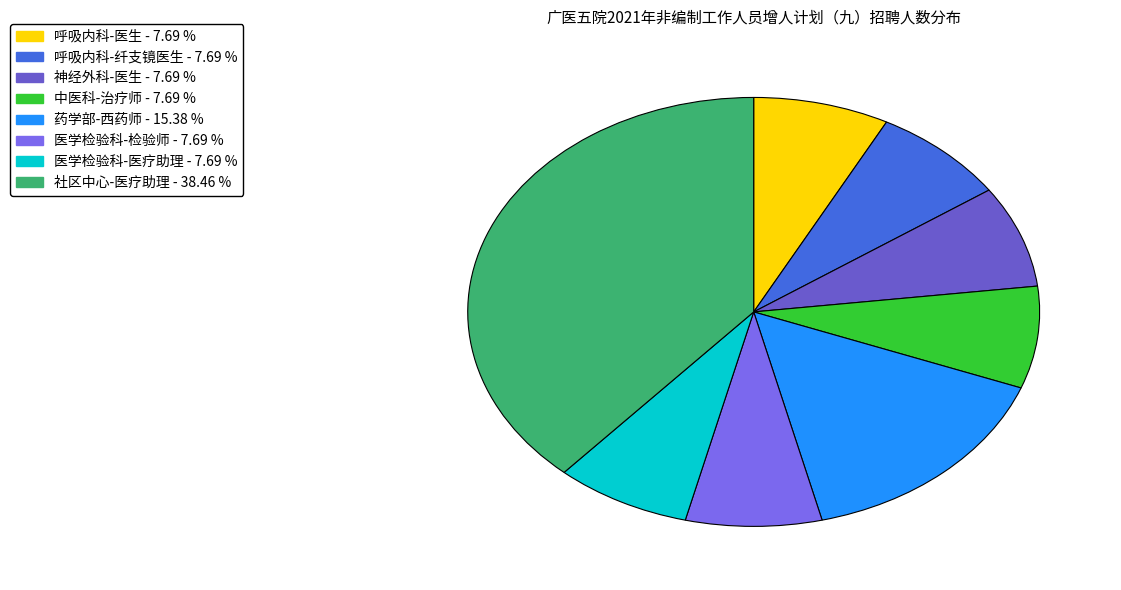

How many slices are in this pie chart?

8